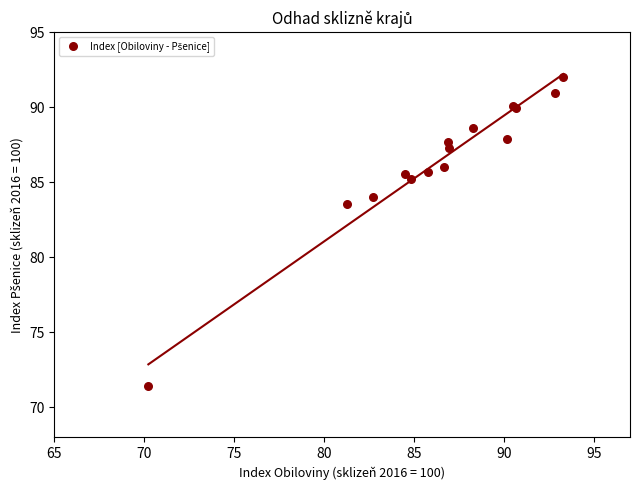

What Y value in the scatter plot is closest to 81?

83.6